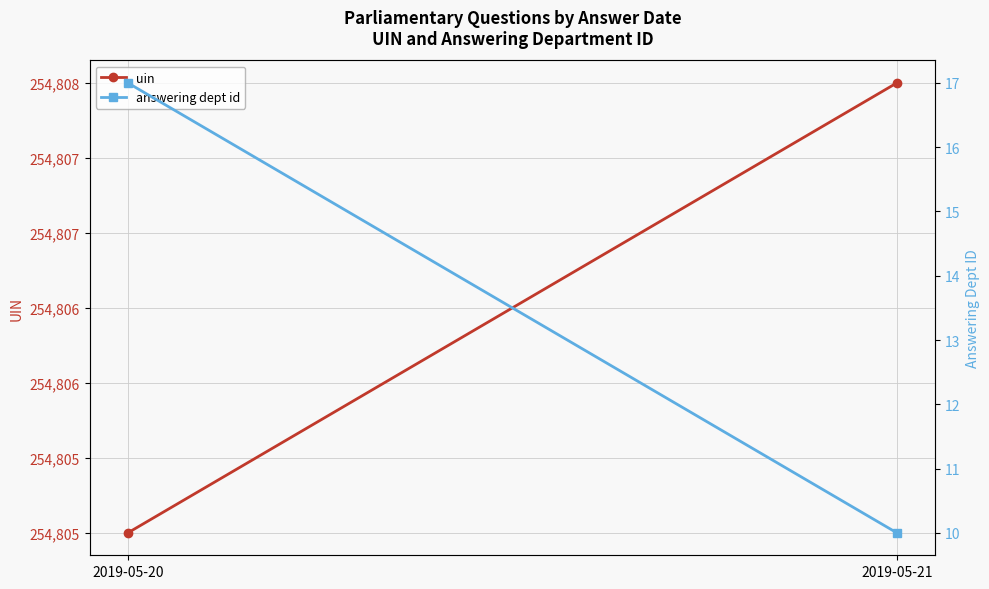

Reading left to right, transcribe all the data shown in this chart.

uin: 254805	254808
answering dept id: 17	10